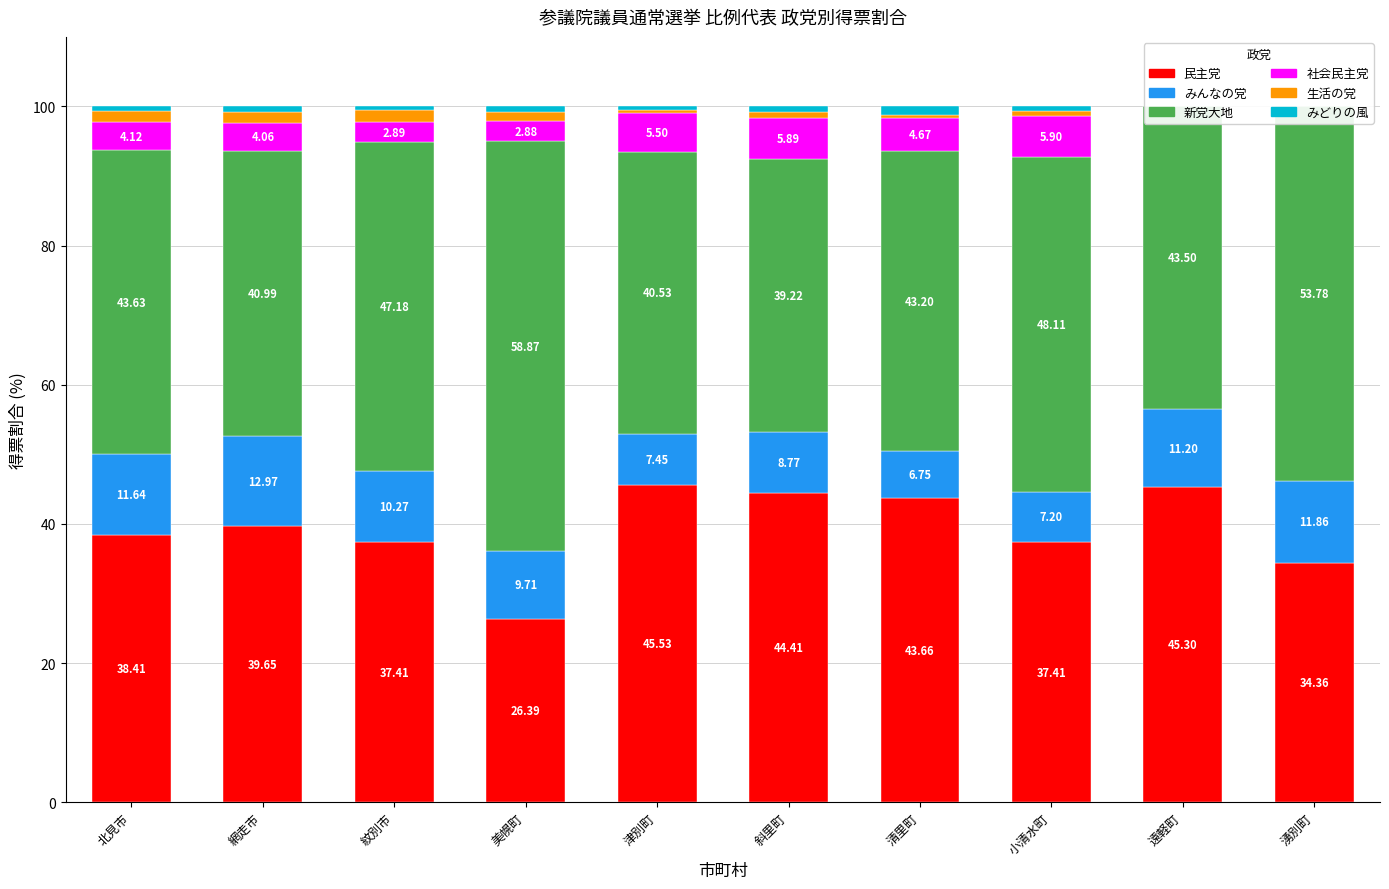

What is the sum of the 社会民主党 values at 津別町 and 斜里町?

11.4